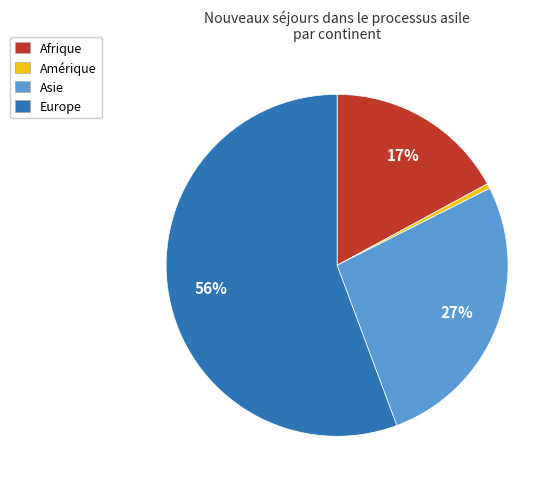

Do Europe and Amérique together represent more than half of the pie?

Yes